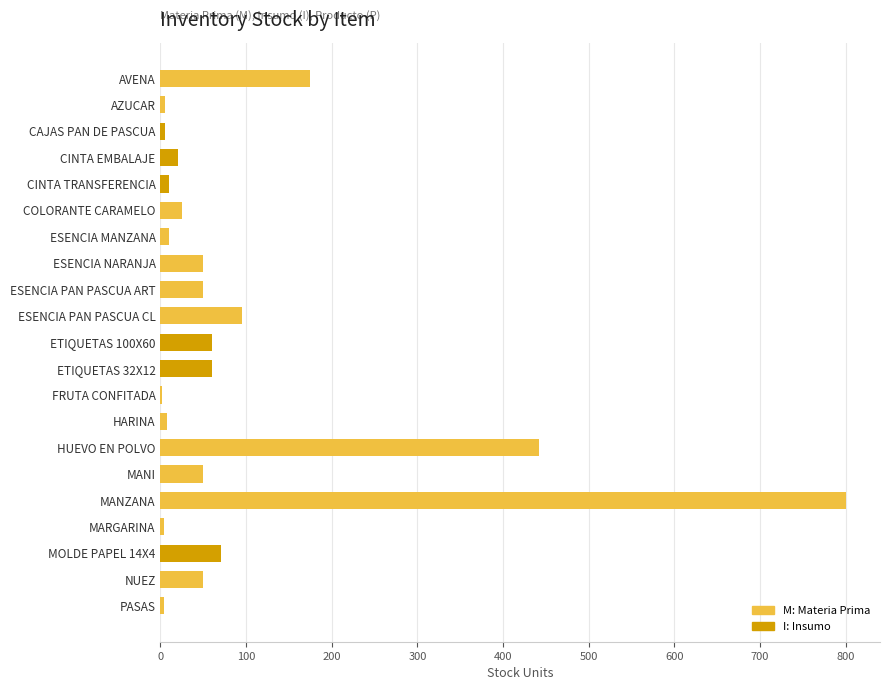

What is the sum of the values at ESENCIA PAN PASCUA ART and ETIQUETAS 32X12?

110.0